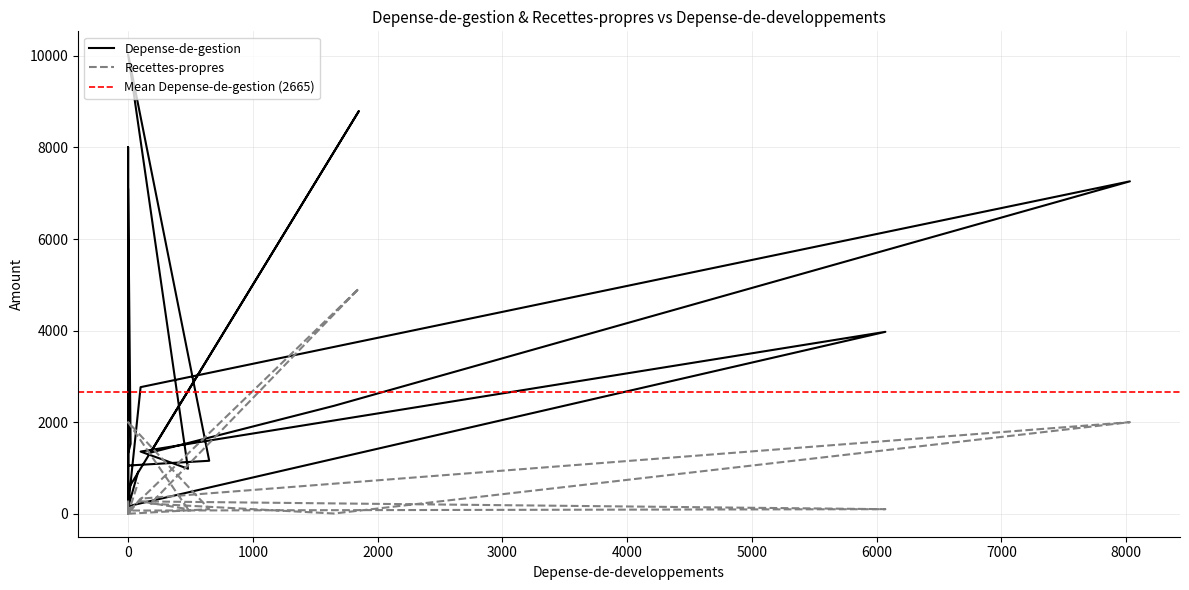

At how many categories does at least one series exceed 6964?

5